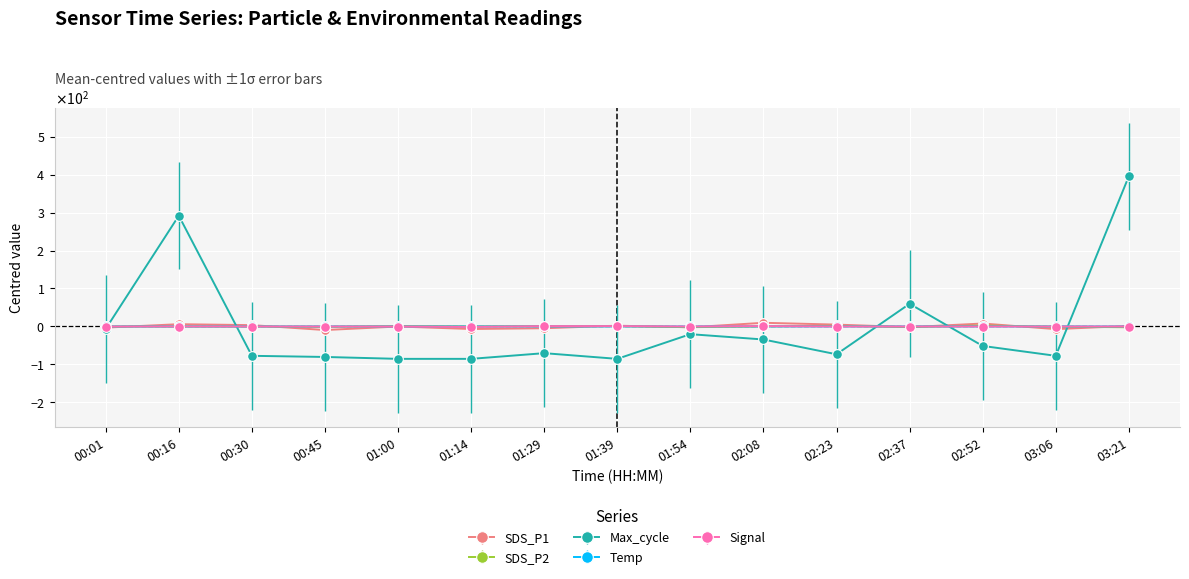

Where is the first local maximum for Signal?

02:08